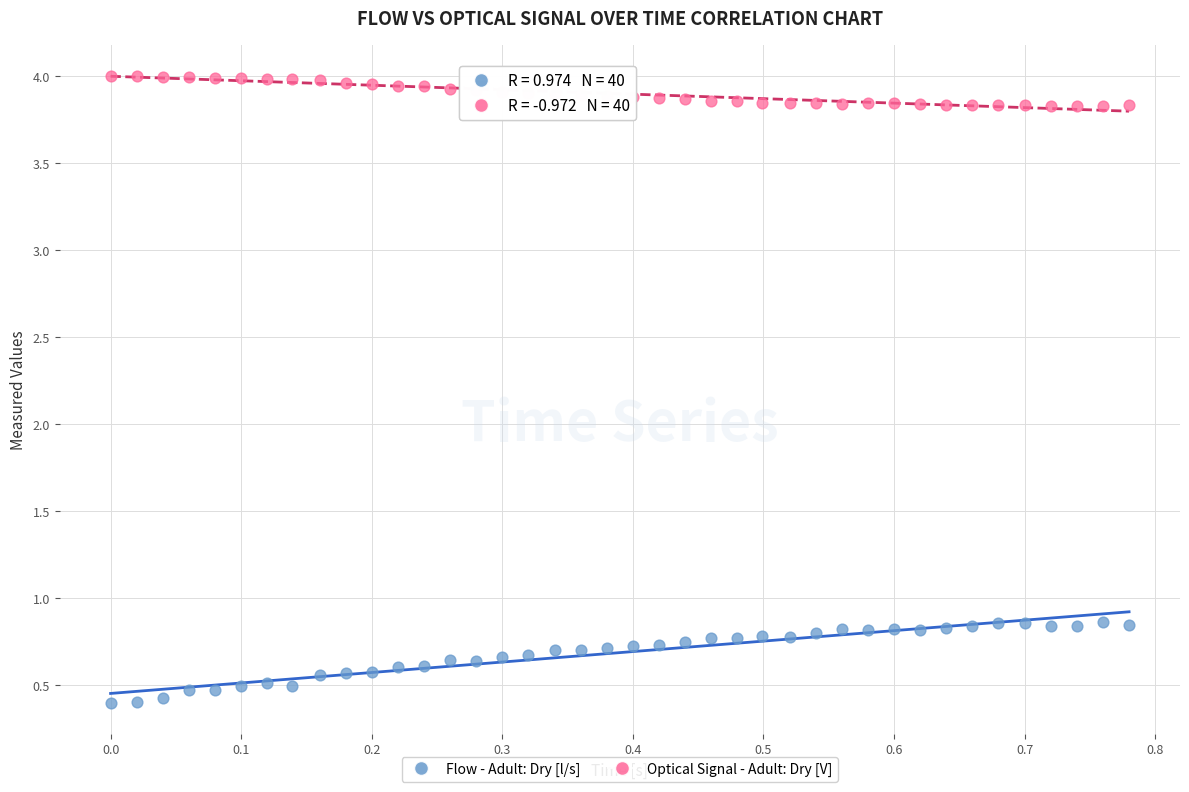

Which series reaches the maximum Y coordinate?

Optical Signal - Adult: Dry [V]